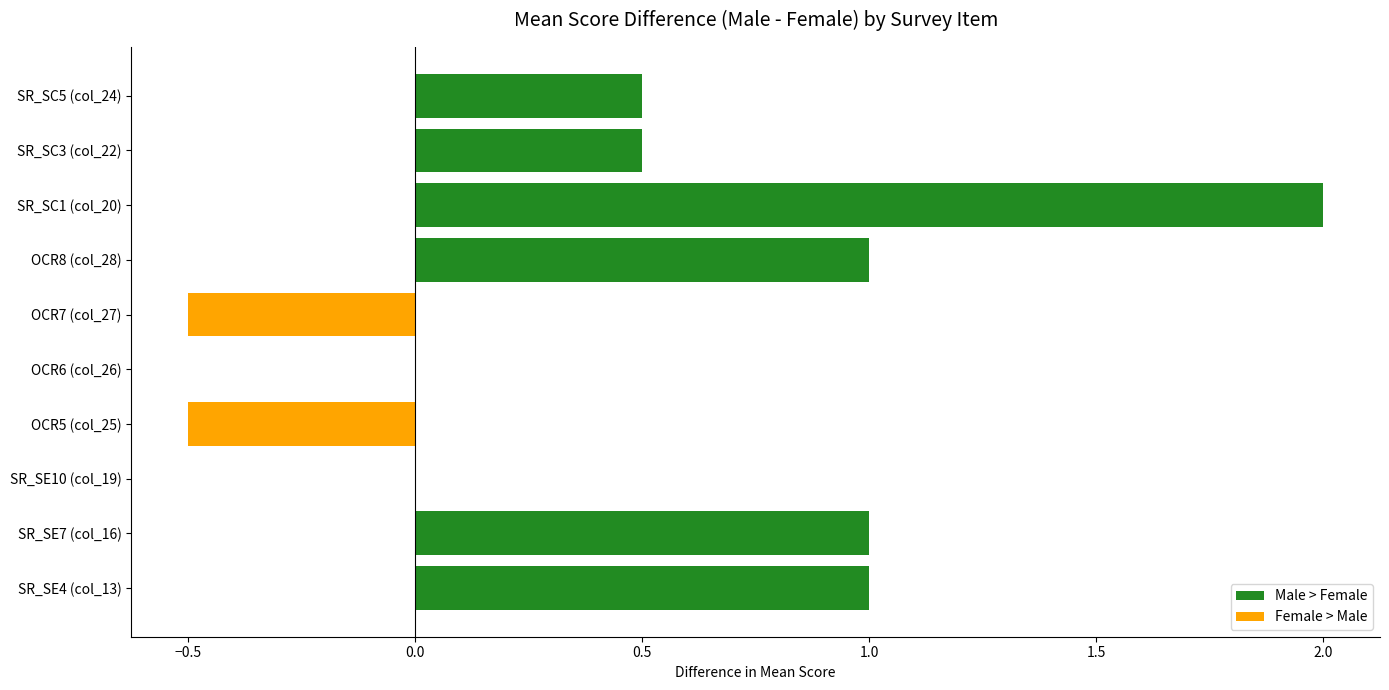

What is the maximum value shown in the chart?

2.0